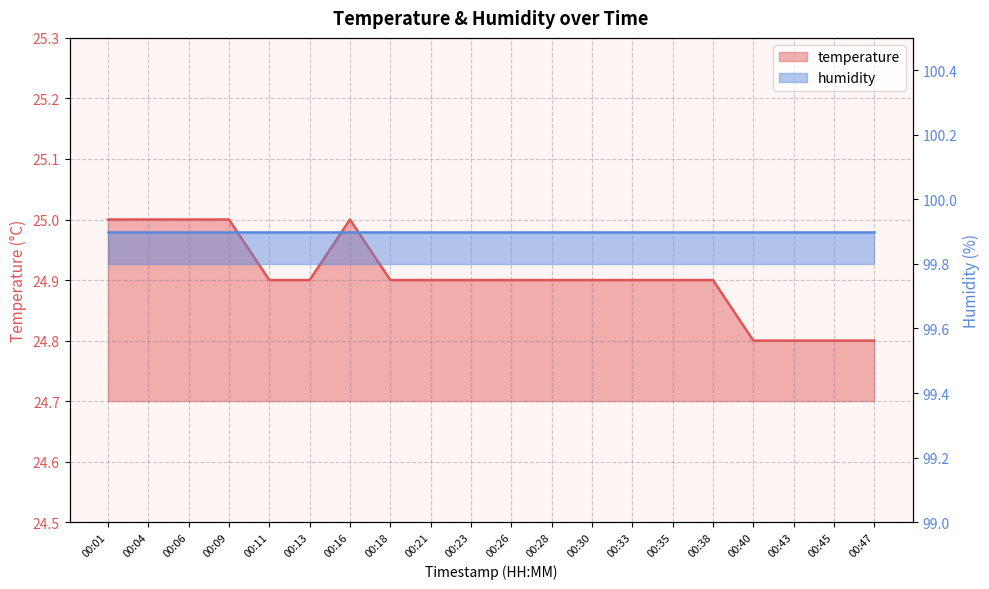

What is the value of the 1st point from the left?

25.0